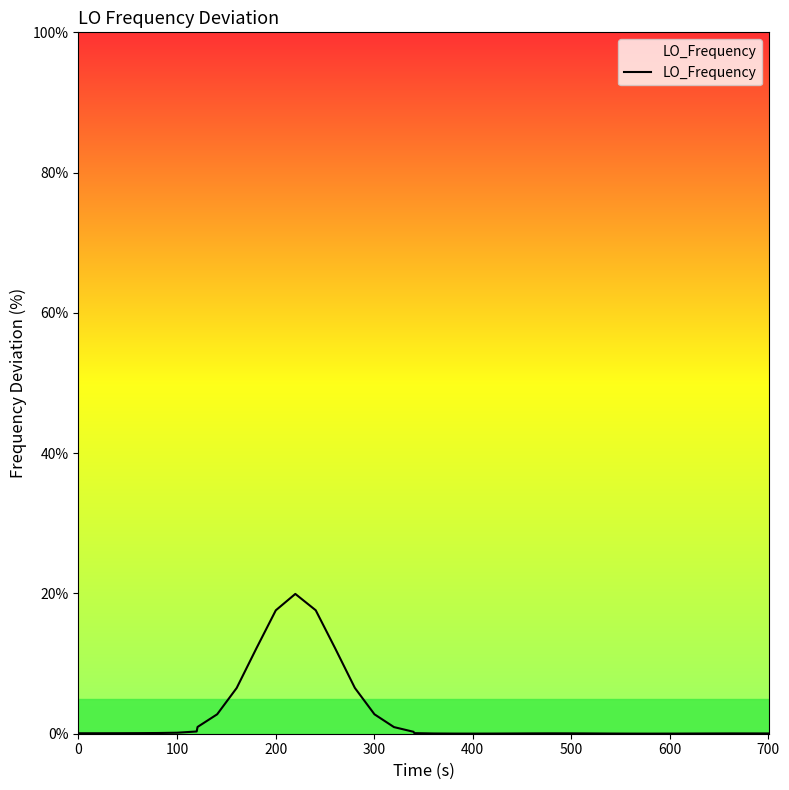

What is the sum of all values?

101.8